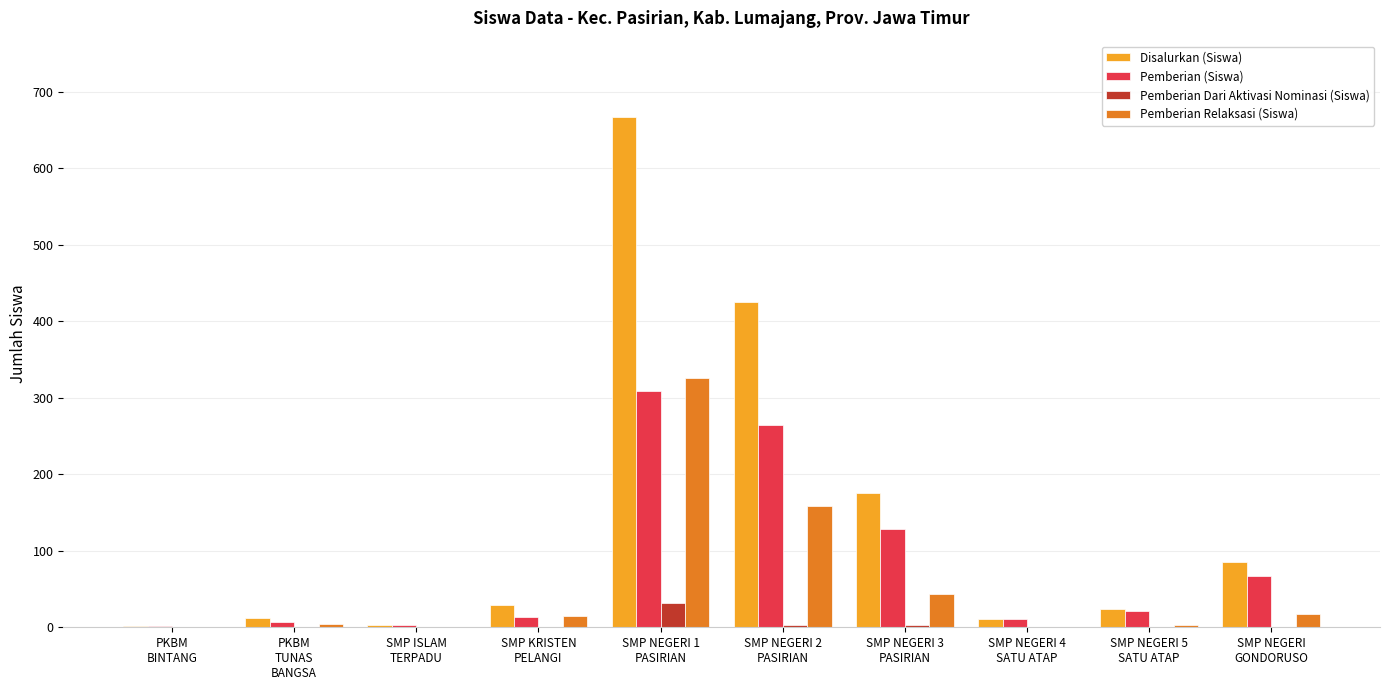

What is the sum of all Disalurkan (Siswa) values?

1434